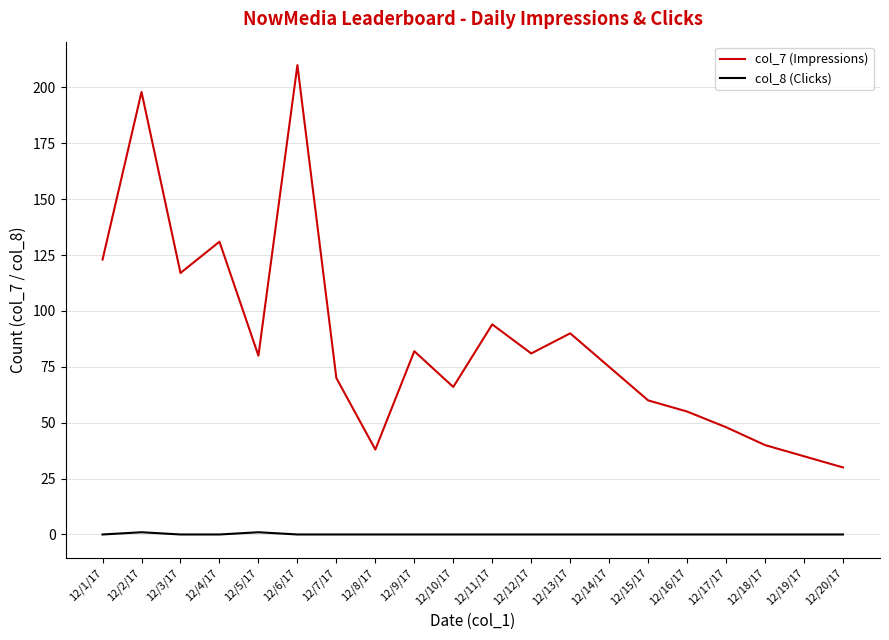

Reading left to right, extract all data points from this chart.

col_7 (Impressions): 123	198	117	131	80	210	70	38	82	66	94	81	90	75	60	55	48	40	35	30
col_8 (Clicks): 0	1	0	0	1	0	0	0	0	0	0	0	0	0	0	0	0	0	0	0